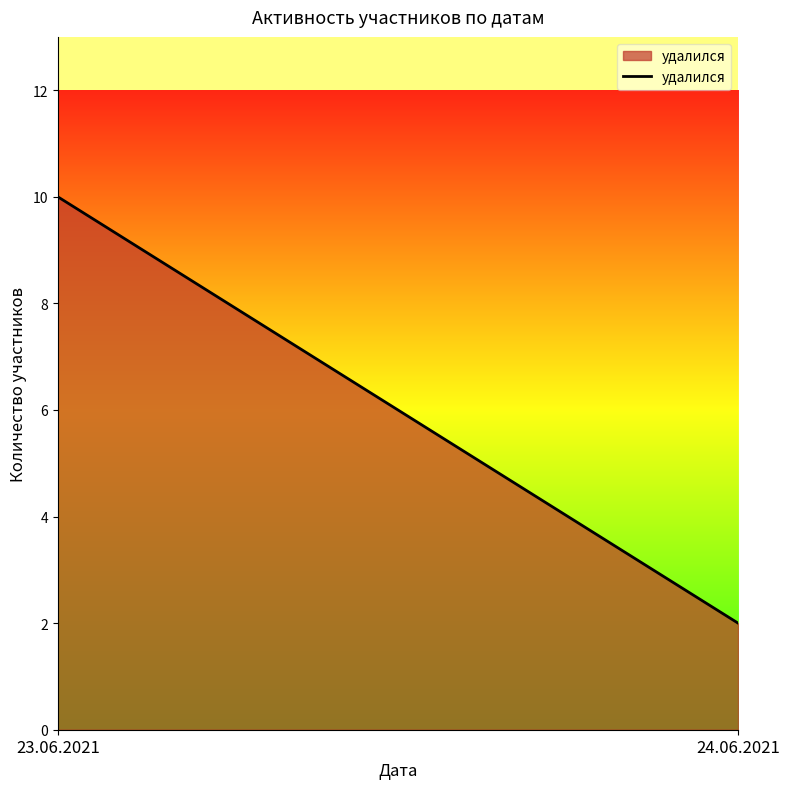

List the labels in order of value, smallest first.

24.06.2021, 23.06.2021